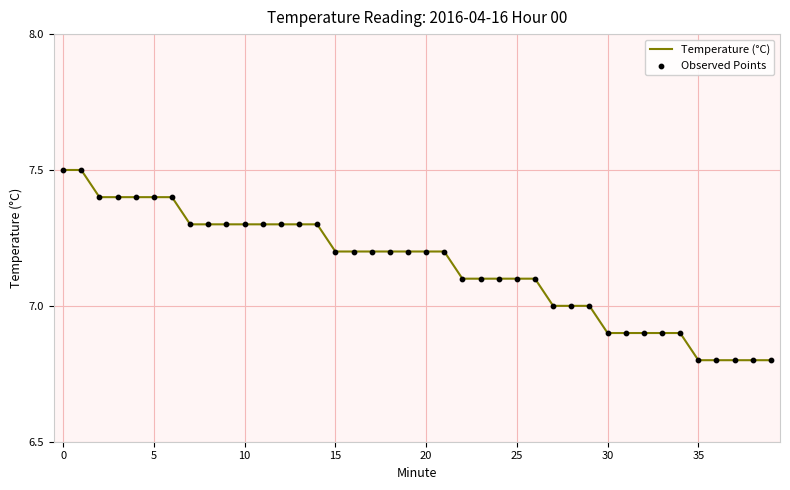

What is the greatest value displayed?

7.5